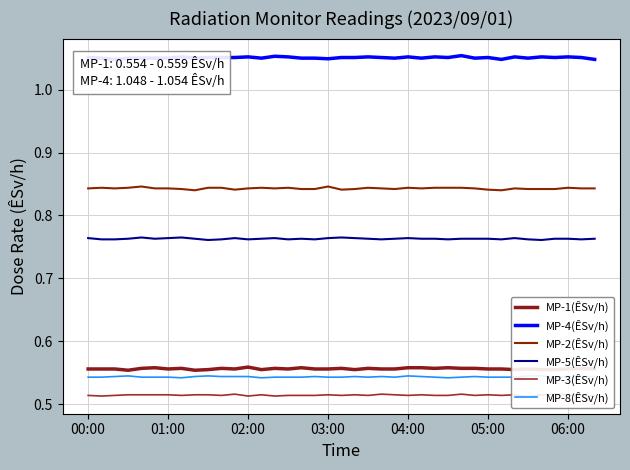

Which series changed the most between 14 and 26?

MP-2(ÊSv/h)